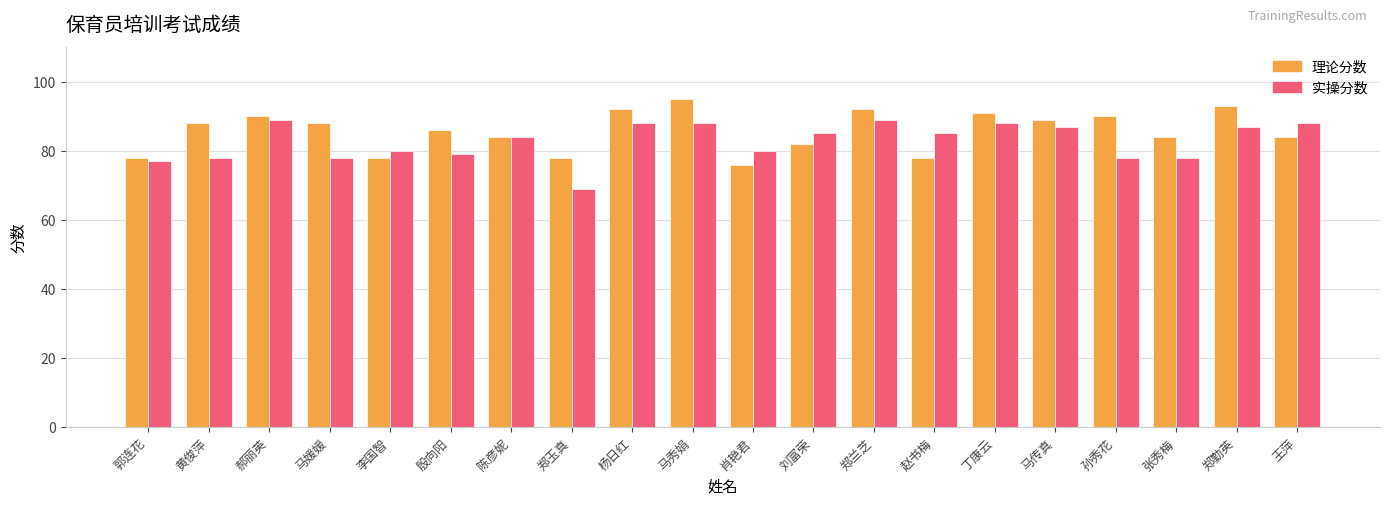

True or false: 理论分数 has a value of 160 at 郑勤英.

False